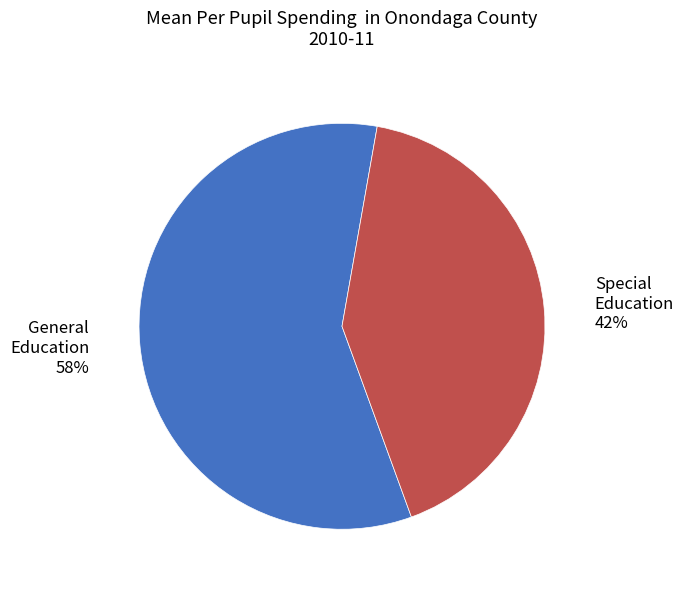

Which category has the biggest portion of the pie?

General Education